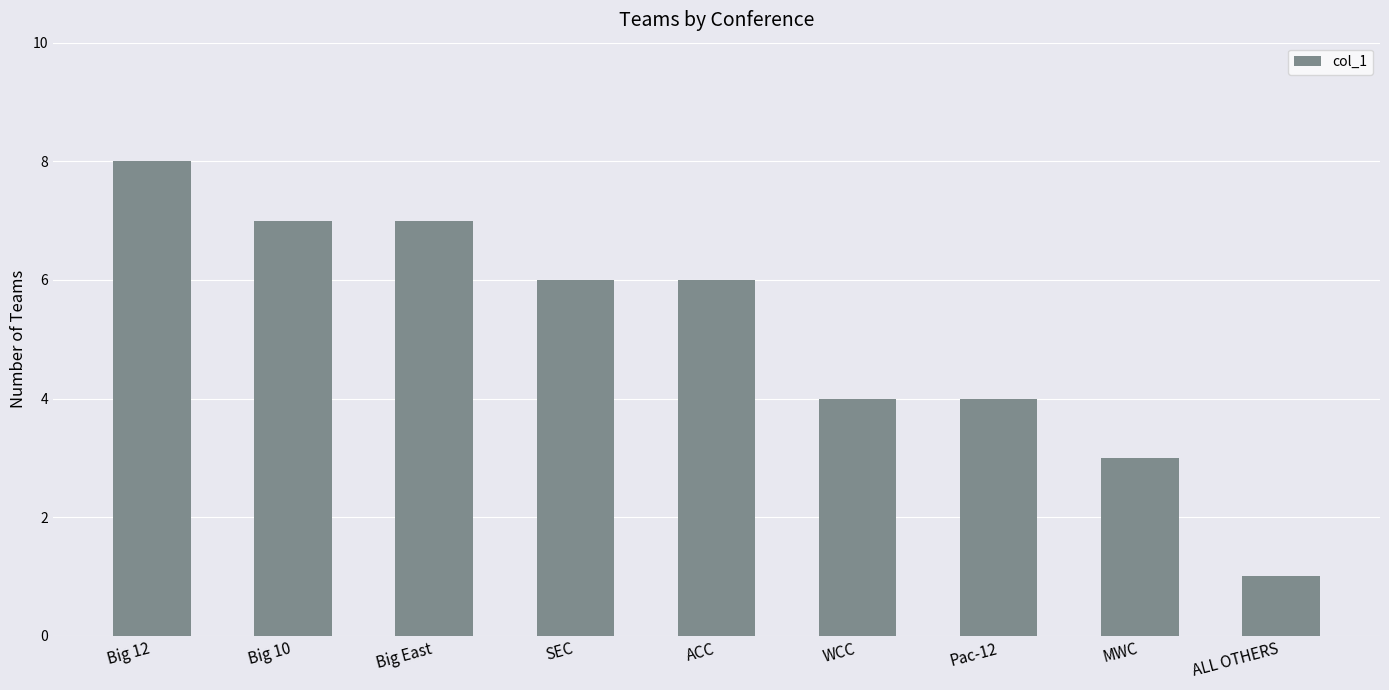

Which label corresponds to the largest value in the chart?

Big 12